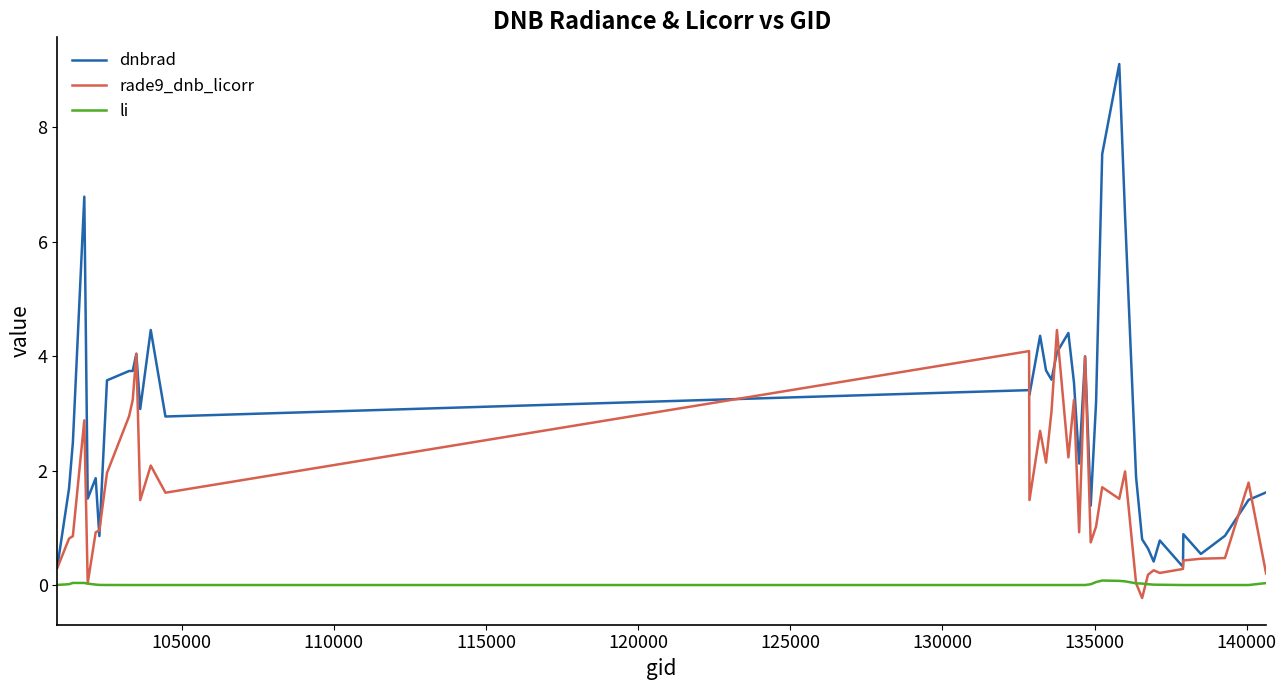

What is the difference between the maximum and minimum values in the dnbrad series?

8.8